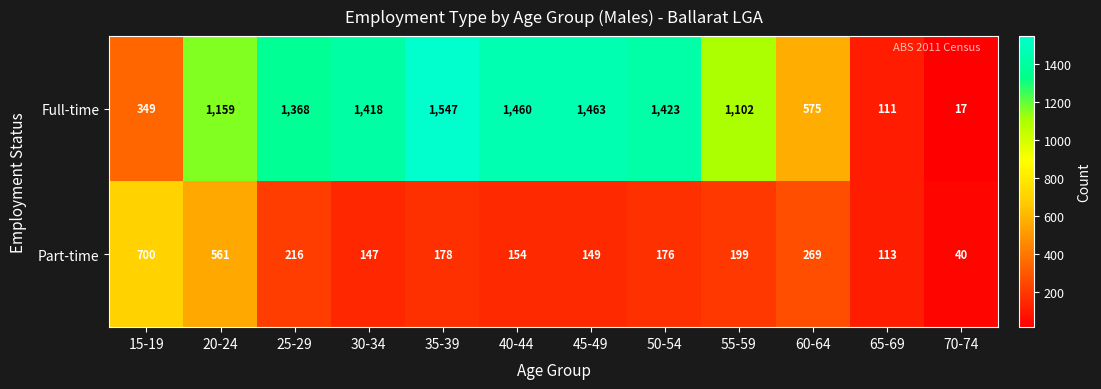

At how many categories does at least one series exceed 1262?

6